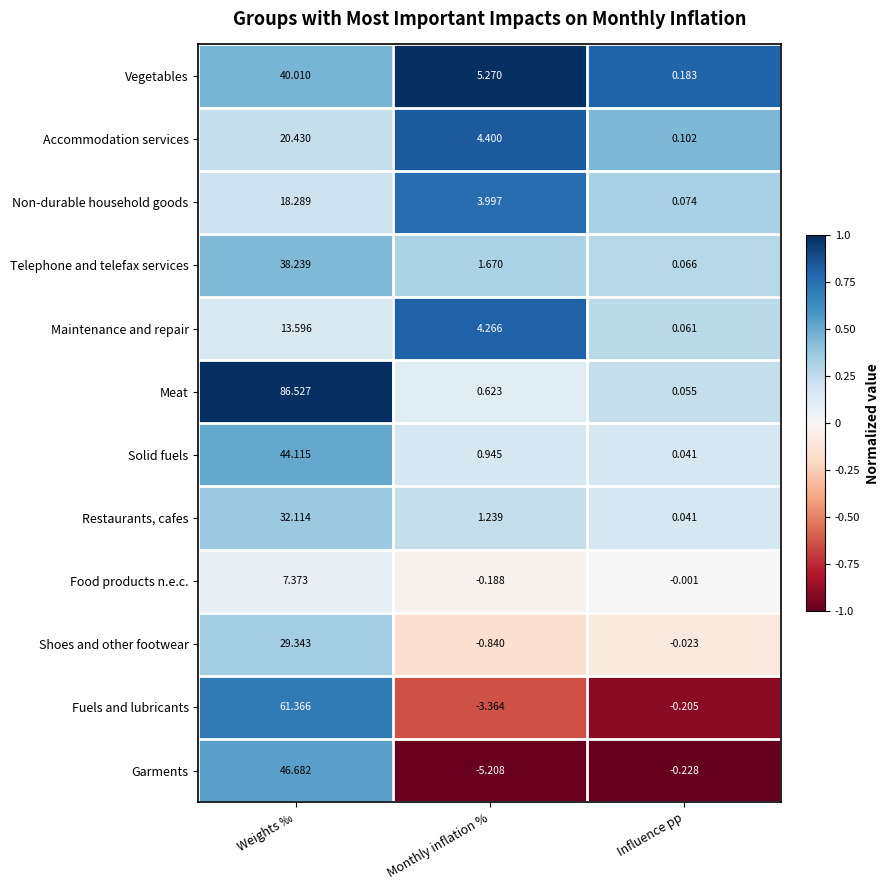

At which category is the sum across all series the highest?

Weights ‰